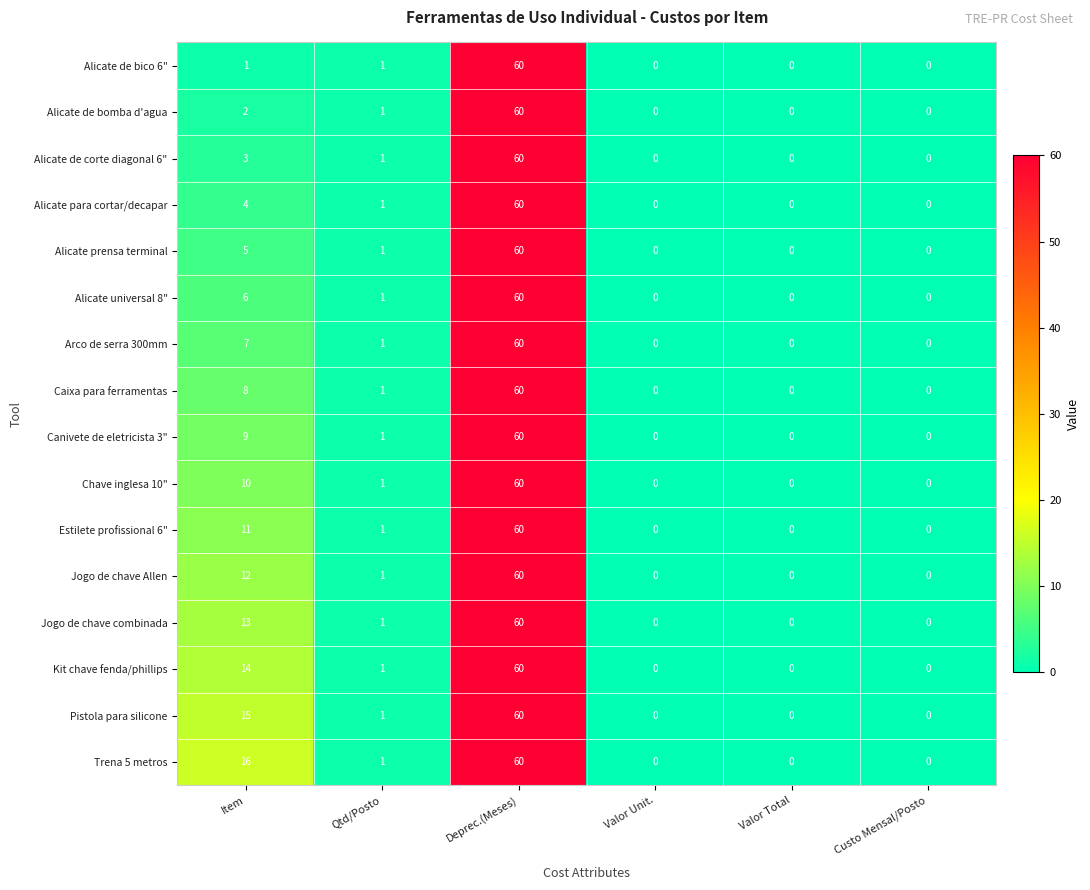

True or false: Chave inglesa 10" has a value of 0 at Valor Total.

True